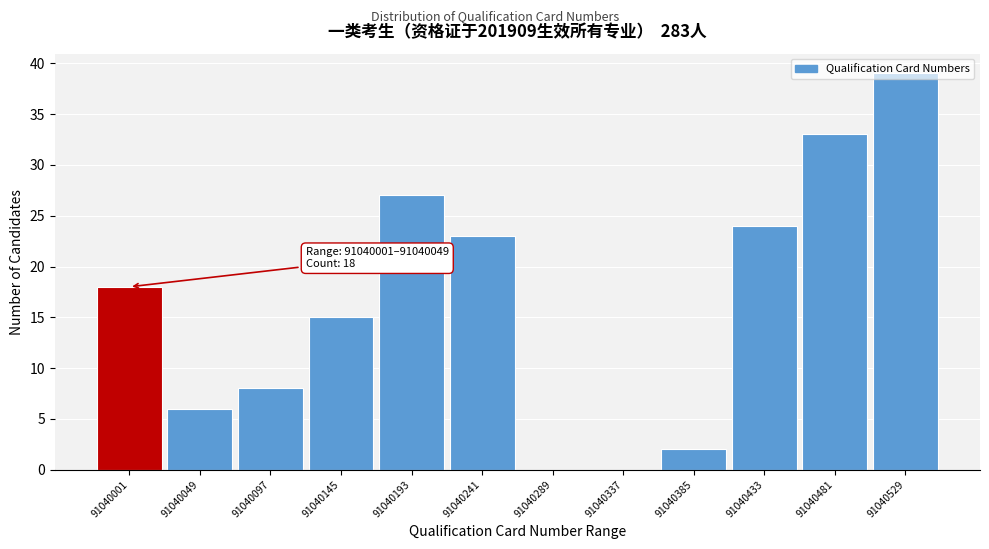

What is the sum of all values?

195